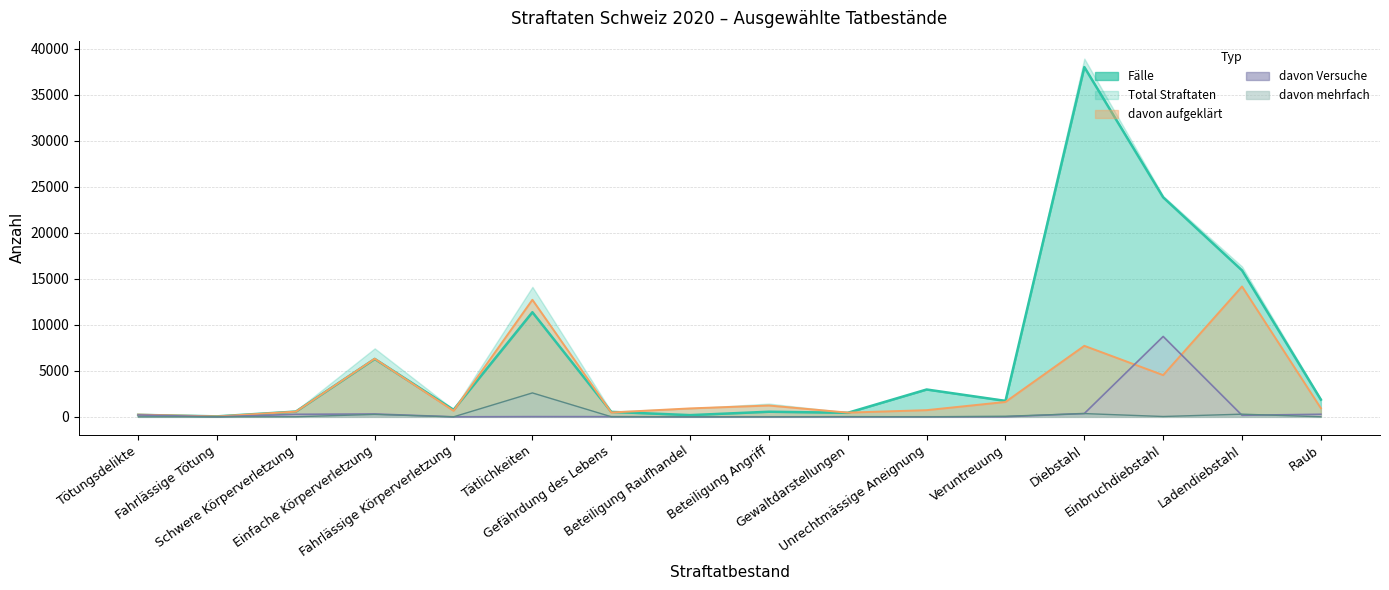

What is the difference between the highest and lowest values at Schwere Körperverletzung?

563